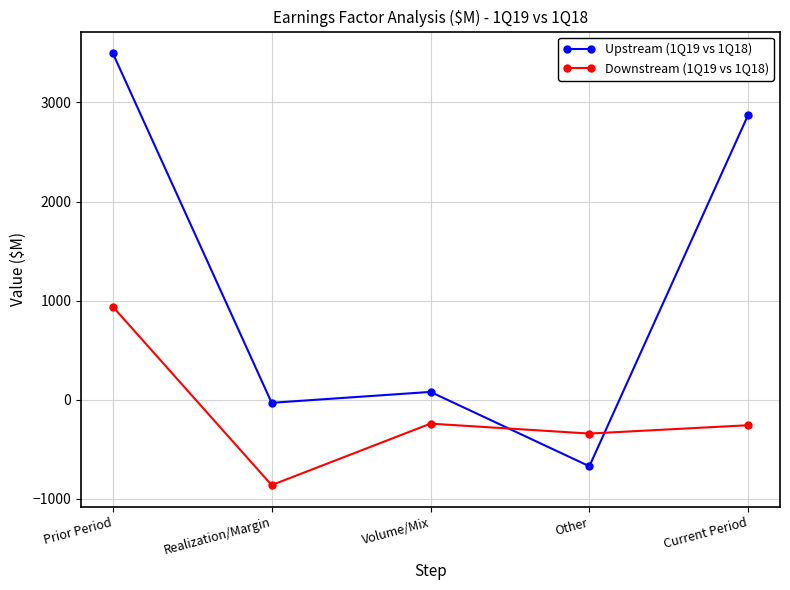

How many lines are shown in the chart?

2